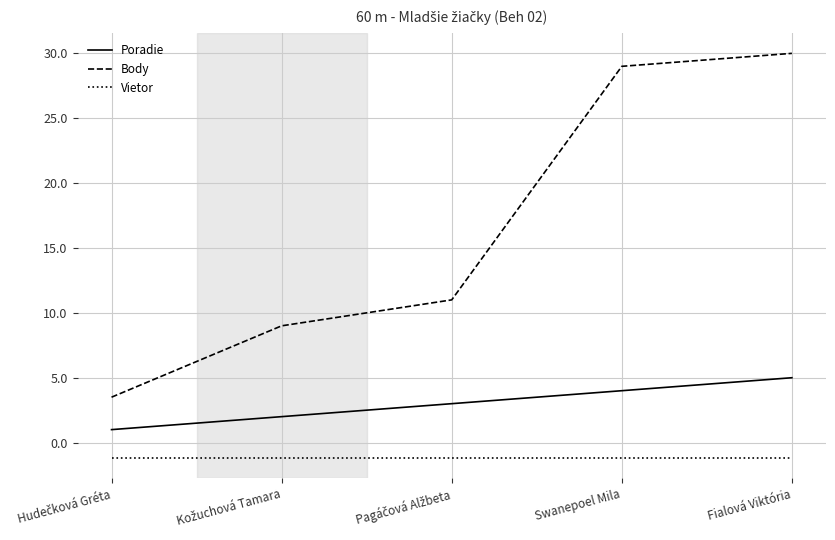

Rank the series by their maximum value, from lowest to highest.

Vietor, Poradie, Body